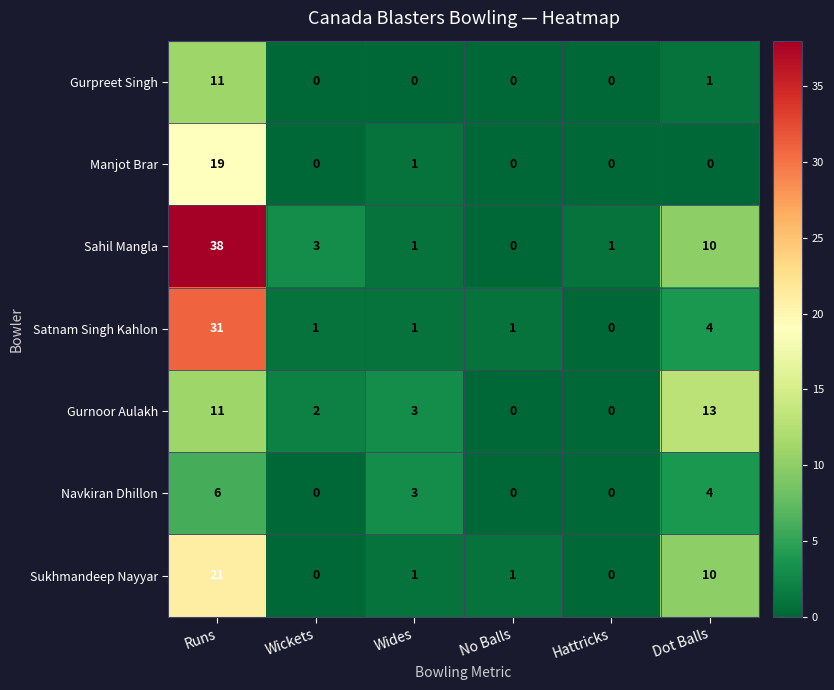

Rank the series by their maximum value, from highest to lowest.

Sahil Mangla, Satnam Singh Kahlon, Sukhmandeep Nayyar, Manjot Brar, Gurnoor Aulakh, Gurpreet Singh, Navkiran Dhillon